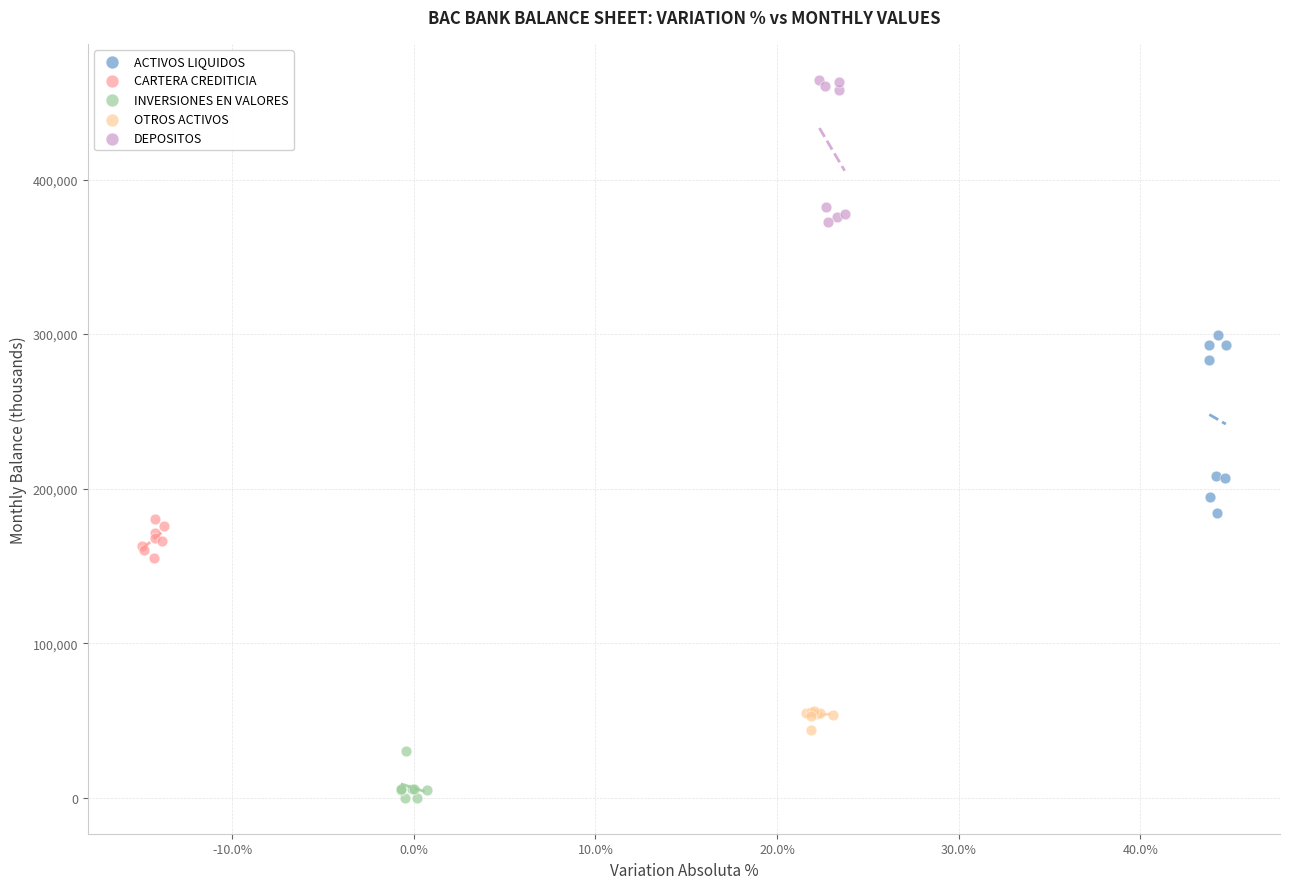

Which series has the largest Y range (max minus min)?

ACTIVOS LIQUIDOS